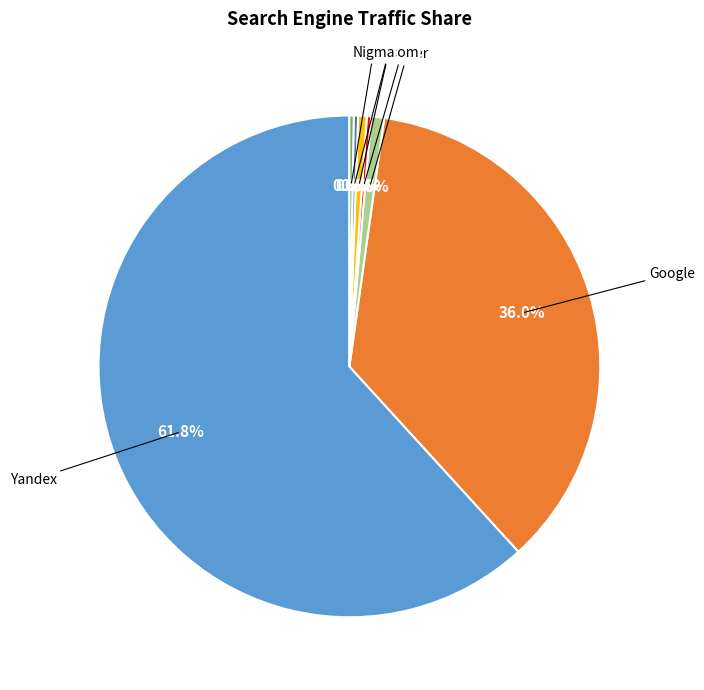

Does any single category account for the majority?

Yes